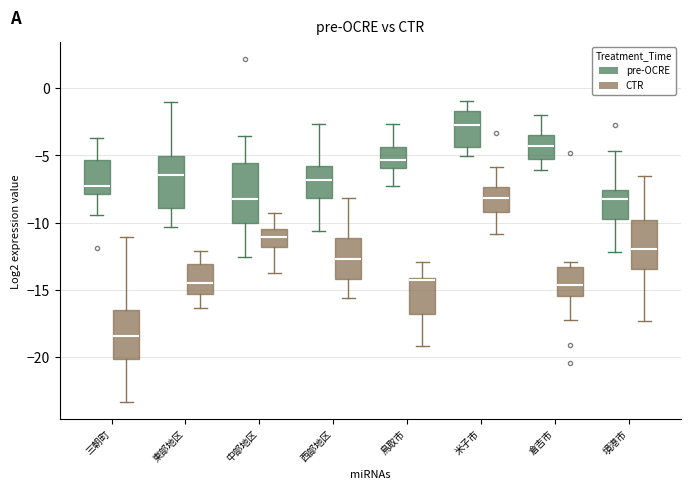

Which box's median line is the lowest?

三朝町 (CTR)